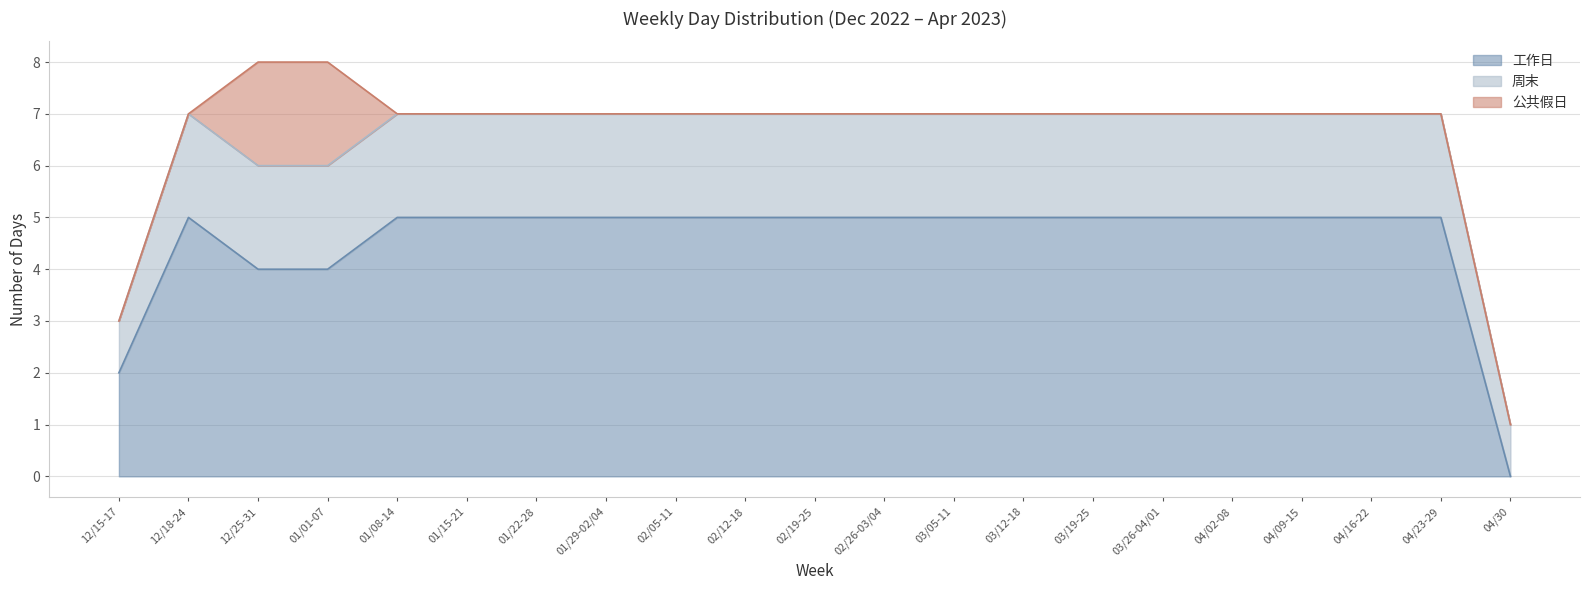

After their last crossing, which series has the higher values: 工作日 or 周末?

周末